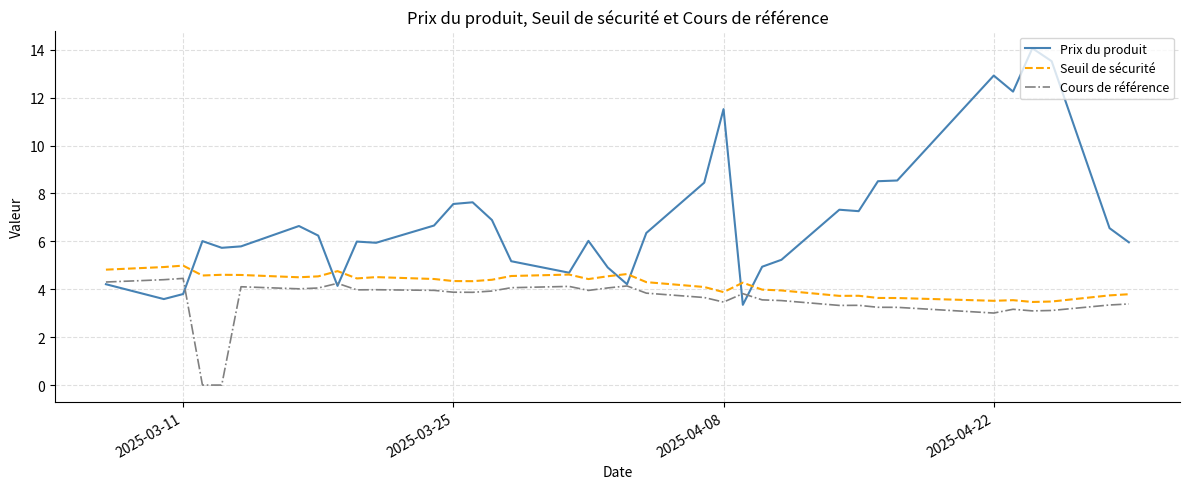

Which series has the widest spread of values?

Prix du produit